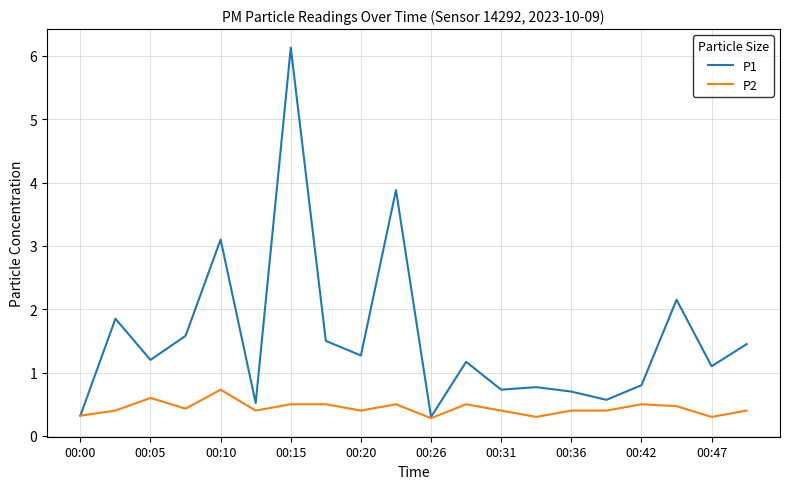

Which series has the widest spread of values?

P1